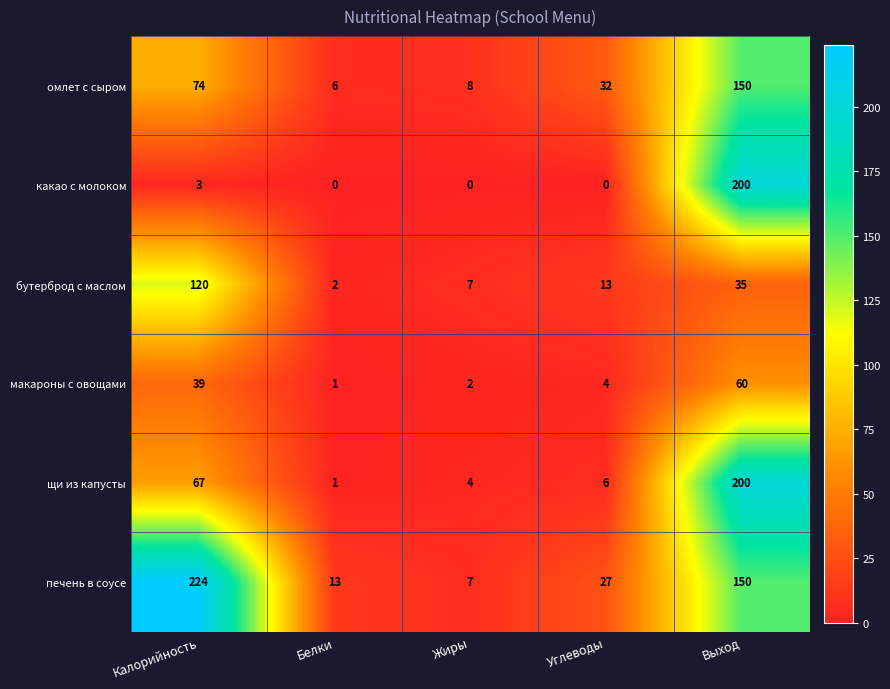

At which category is the sum across all series the highest?

Выход